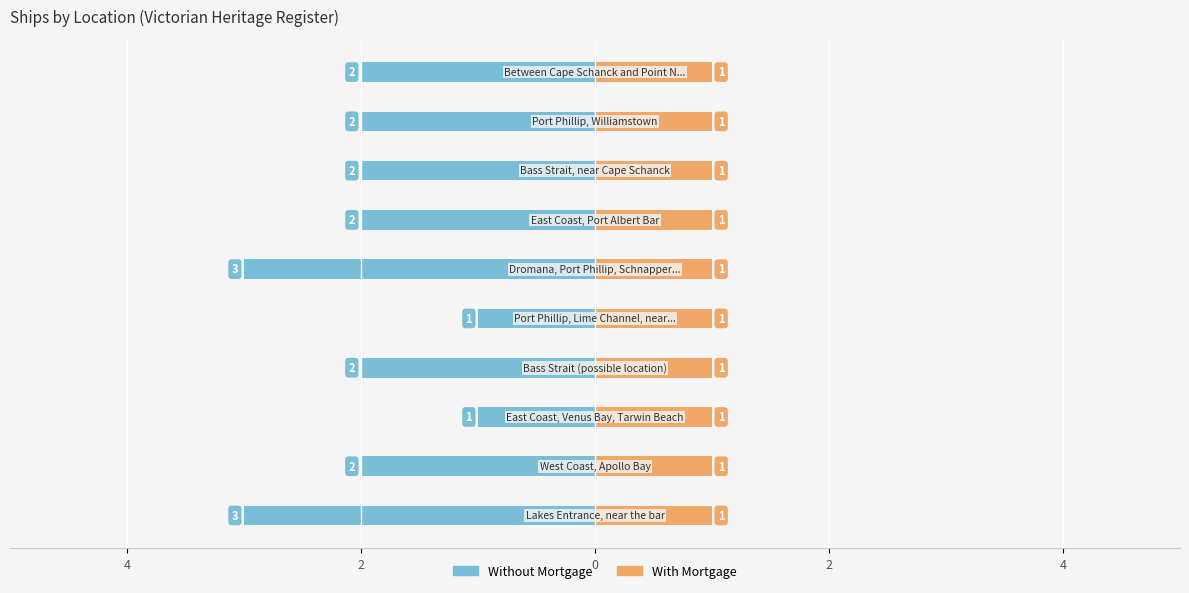

What is the average value of the Without Mortgage series?

-2.0